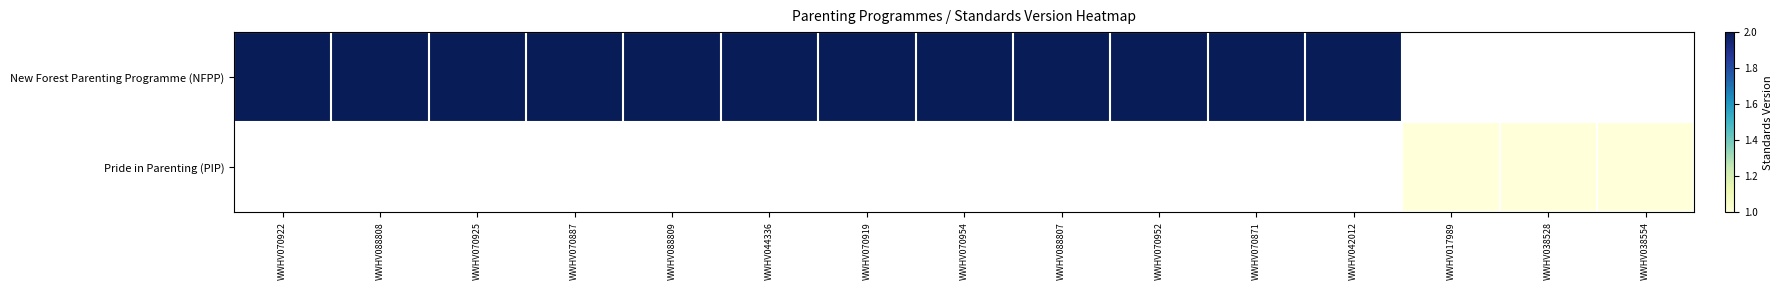

How many values in Pride in Parenting (PIP) are above zero?

3